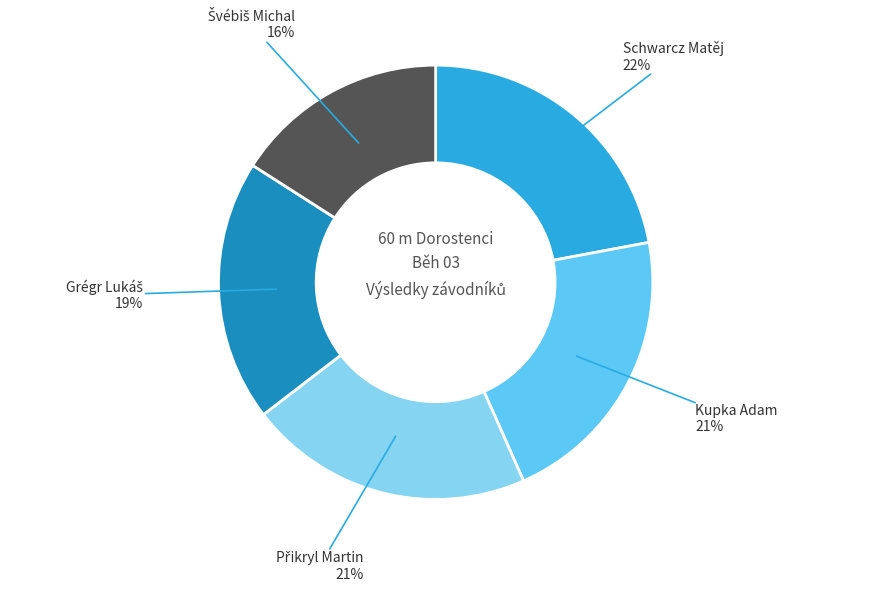

What is the largest slice in the pie chart?

Schwarcz Matěj